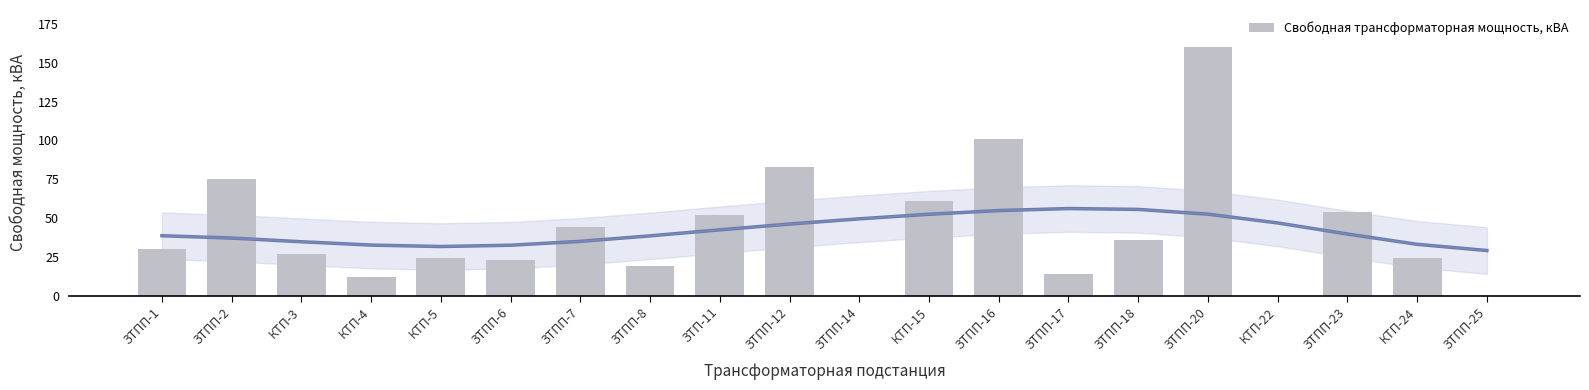

Are the bars grouped side by side (vs. stacked)?

No